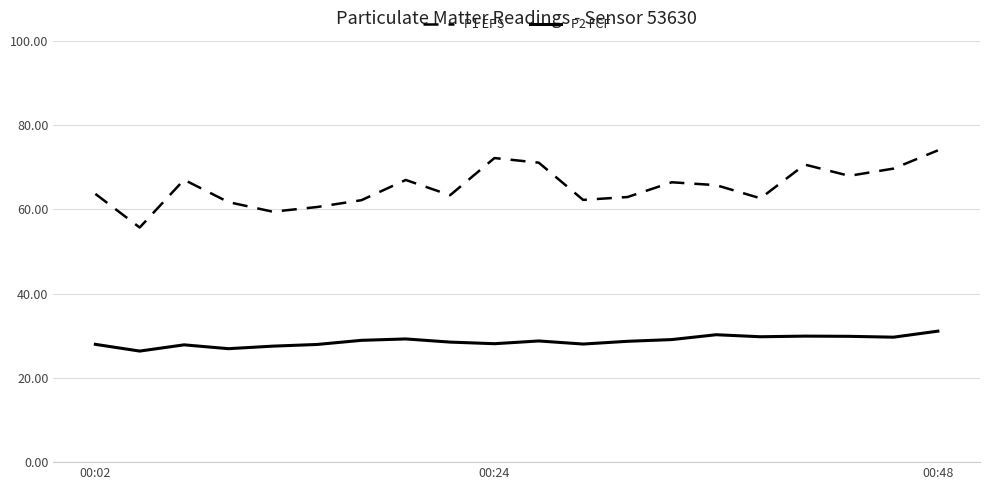

What is the difference between the maximum and minimum values in the P1 EPS series?

18.3